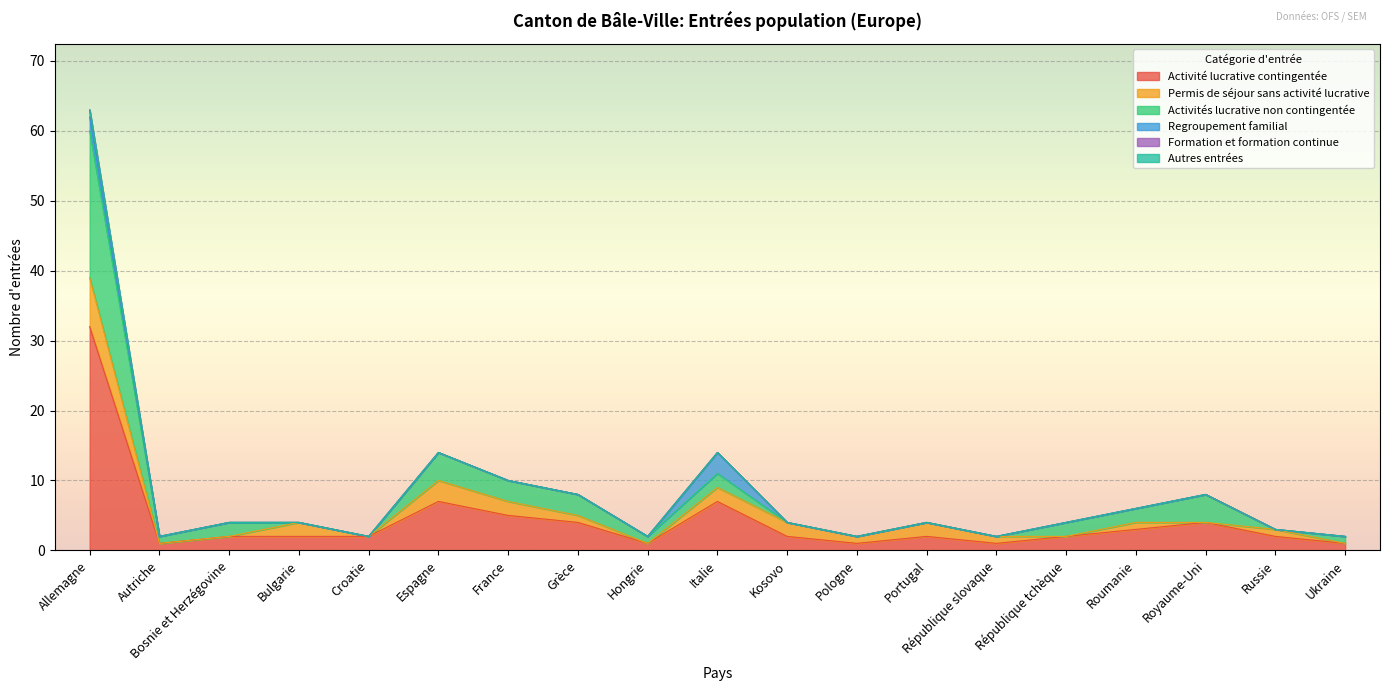

What is the difference between the highest and lowest values at Italie?

7